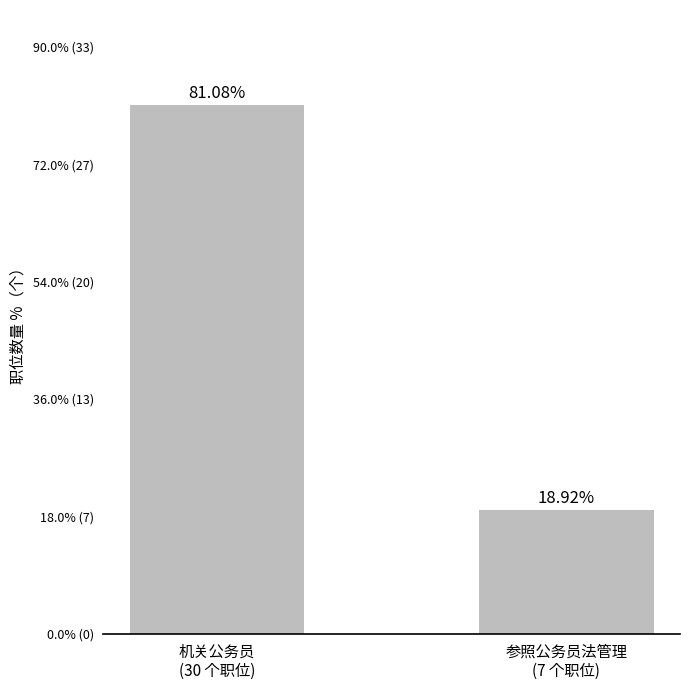

Reading left to right, extract all data points from this chart.

机关公务员
(30 个职位)=81.1	参照公务员法管理
(7 个职位)=18.9